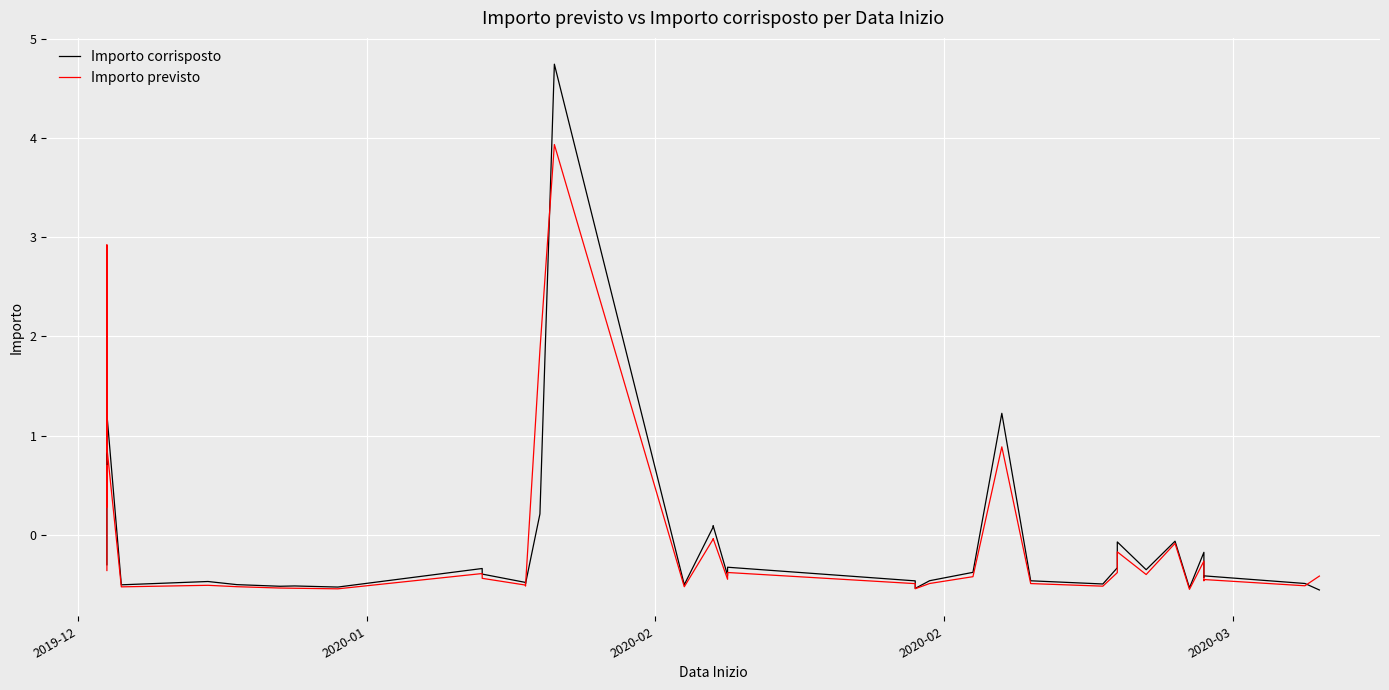

True or false: Importo corrisposto has more than 1 interior local peaks.

True